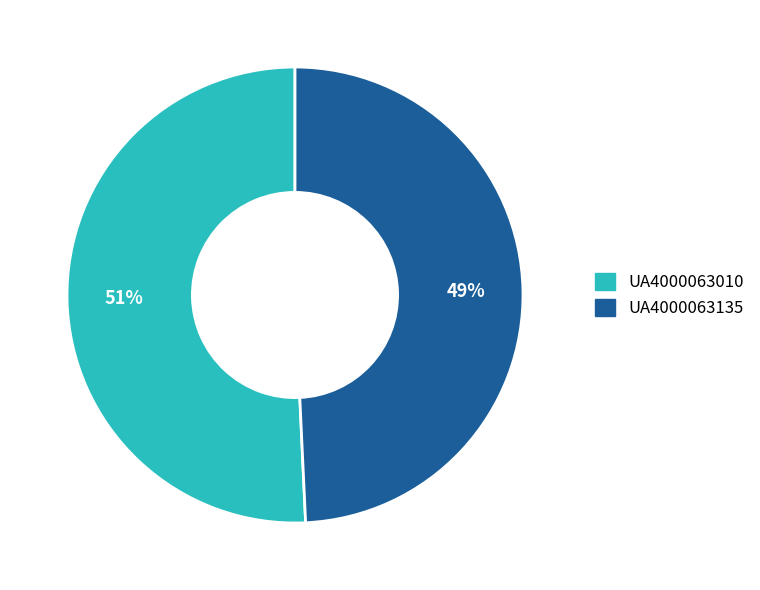

To the nearest percent, what is the average slice percentage?

50%